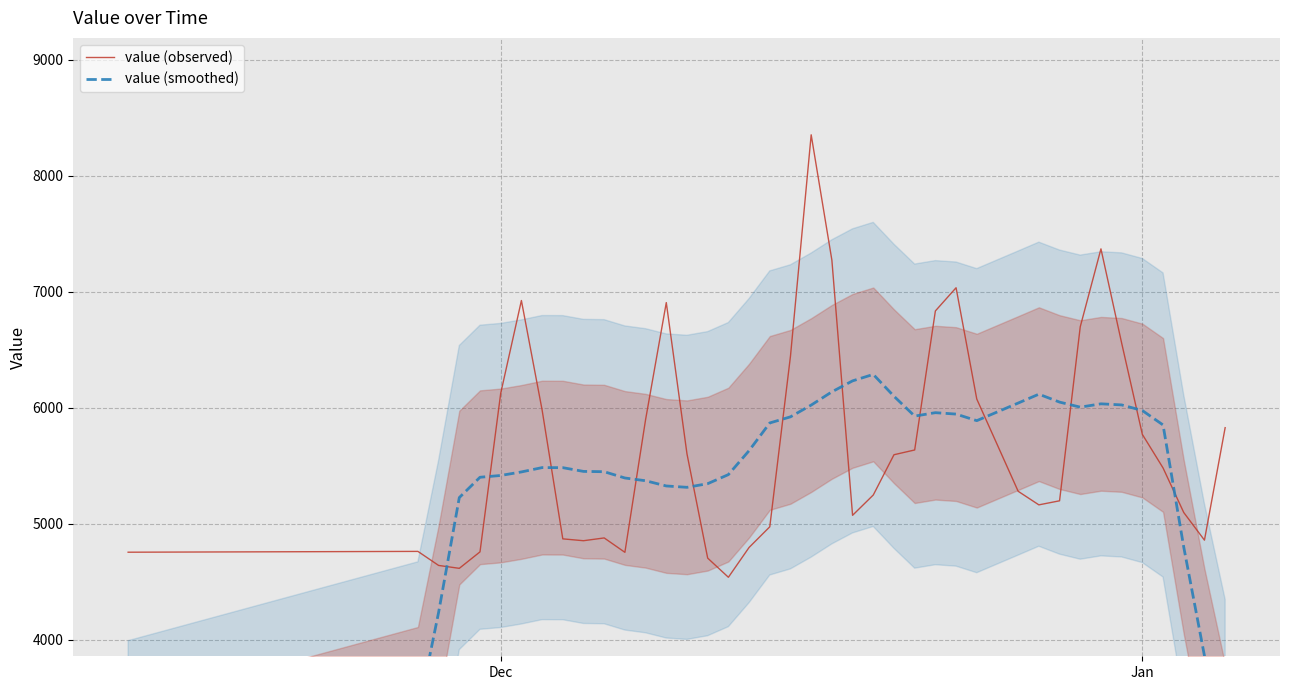

What is the highest value of the value (observed) series?

8352